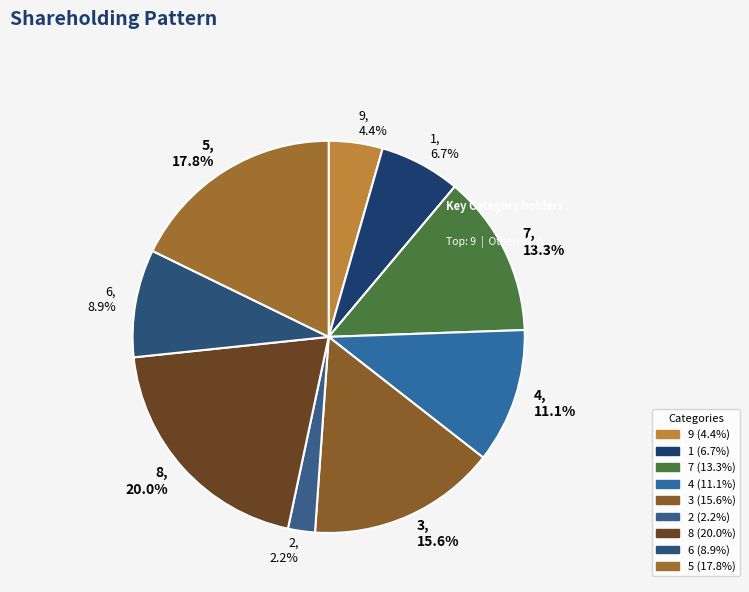

The 9 slice represents 11% of the pie. True or false?

False